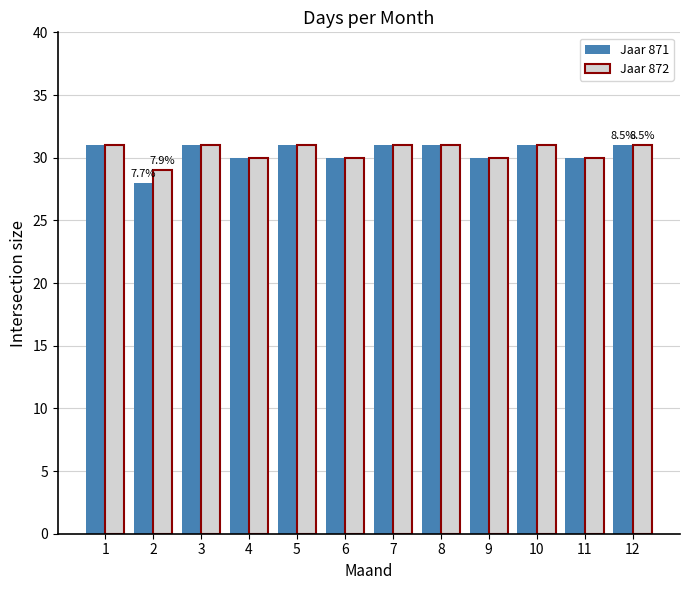

Does the chart contain any negative values?

No